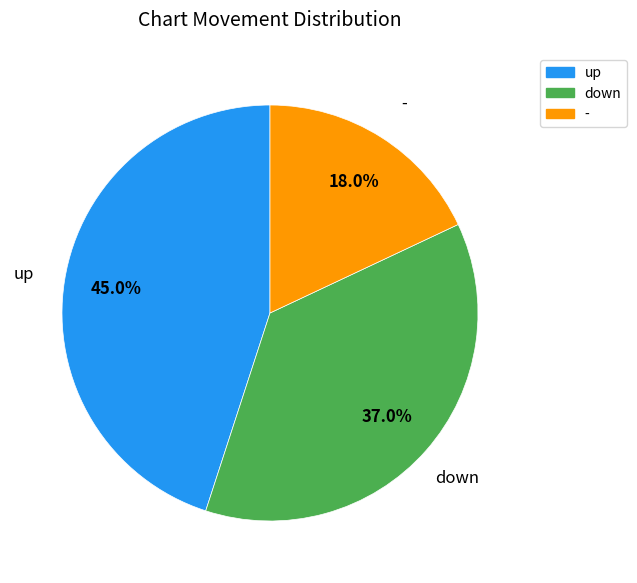

How many slices are in this pie chart?

3